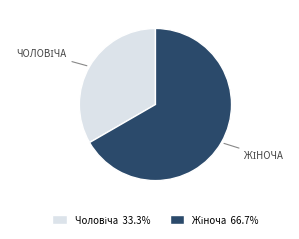

Is there a majority slice in this chart?

Yes